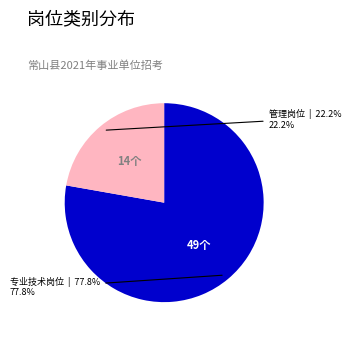

Rank the categories by value from lowest to highest.

管理岗位, 专业技术岗位